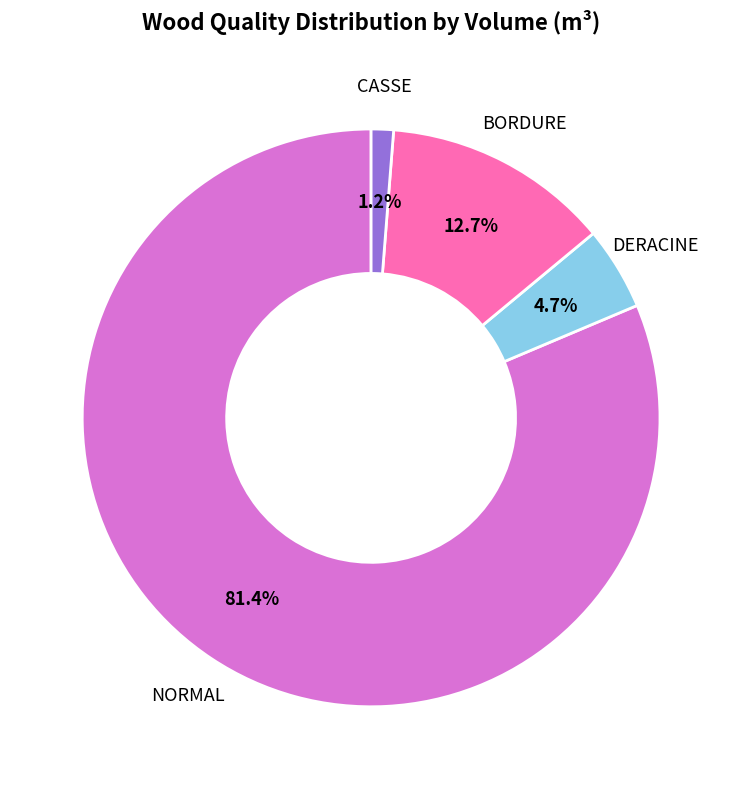

Which slice is the largest?

NORMAL